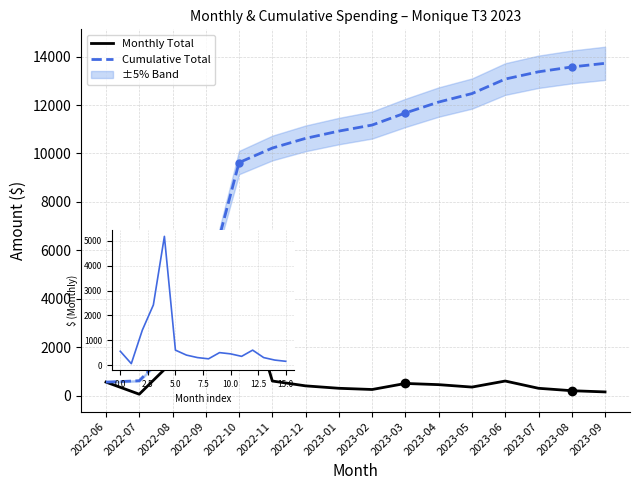

Rank the series by their average value, from highest to lowest.

Cumulative Total, Monthly Total